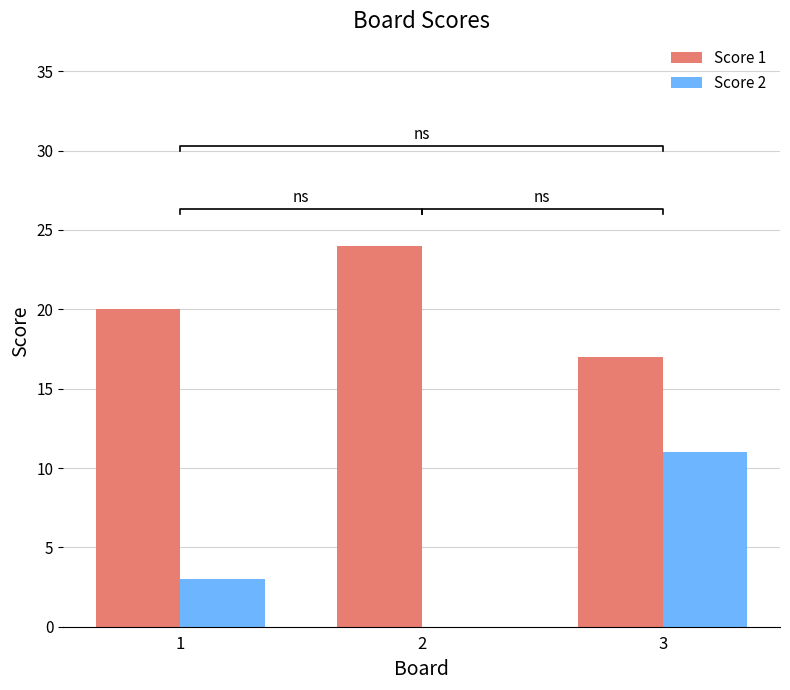

What is the value of the Score 2 bar at the 3rd from the left?

11